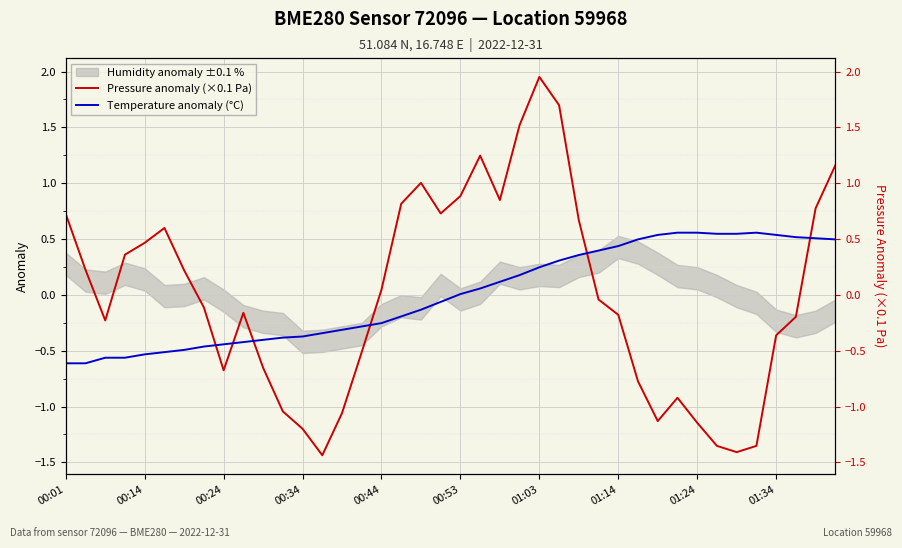

What is the difference between the second highest and minimum values in the Temperature anomaly (°C) series?

1.2